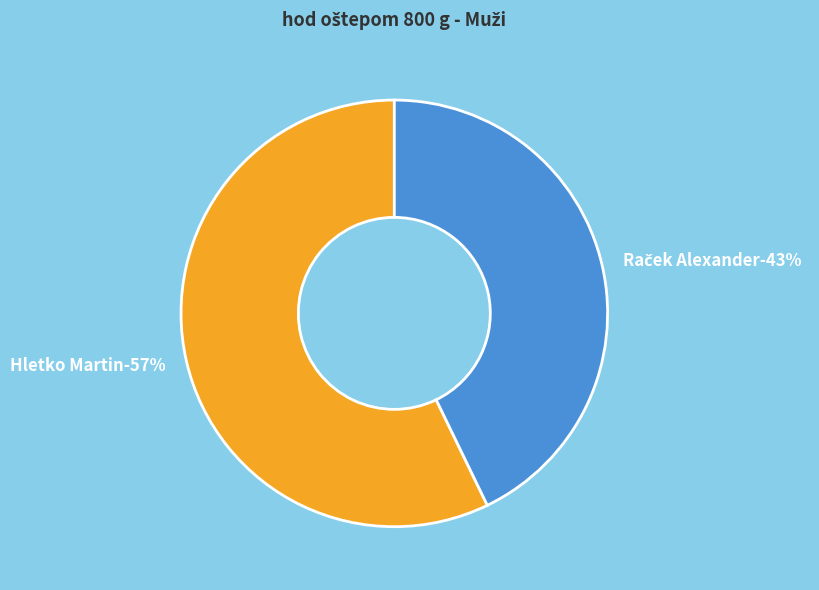

What is the ratio of the value at Hletko Martin to the value at Raček Alexander?

1.3